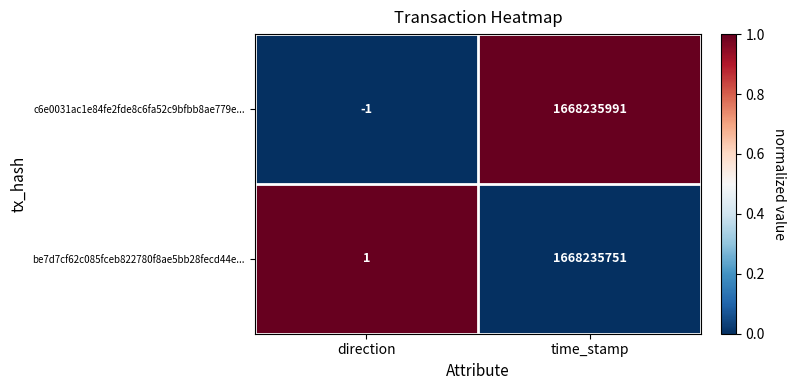

At how many categories does at least one series exceed 0?

2